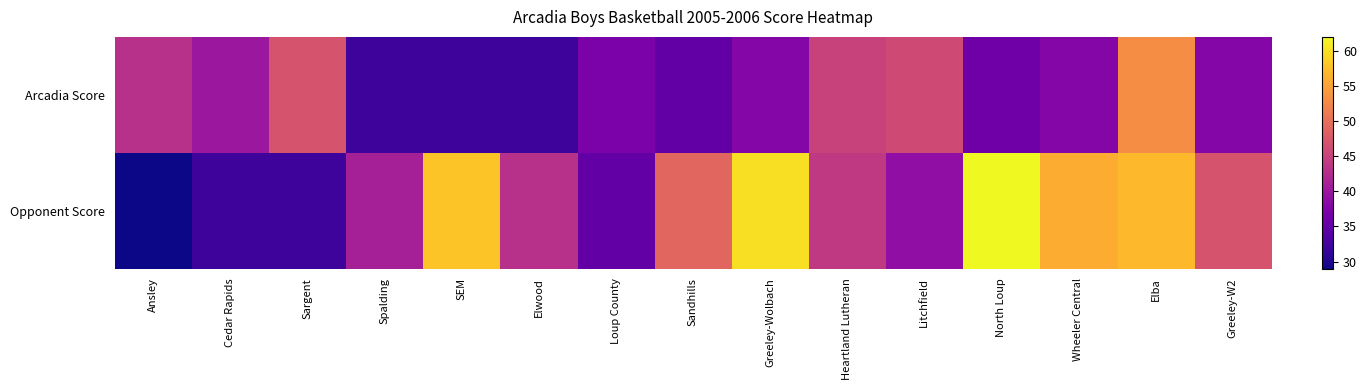

Reading left to right, transcribe all the data shown in this chart.

Arcadia Score: Ansley=43	Cedar Rapids=40	Sargent=47	Spalding=32	SEM=32	Elwood=32	Loup County=37	Sandhills=35	Greeley-Wolbach=38	Heartland Lutheran=45	Litchfield=46	North Loup=36	Wheeler Central=38	Elba=53	Greeley-W2=38
Opponent Score: Ansley=29	Cedar Rapids=32	Sargent=32	Spalding=41	SEM=58	Elwood=43	Loup County=35	Sandhills=49	Greeley-Wolbach=60	Heartland Lutheran=44	Litchfield=39	North Loup=62	Wheeler Central=56	Elba=57	Greeley-W2=47